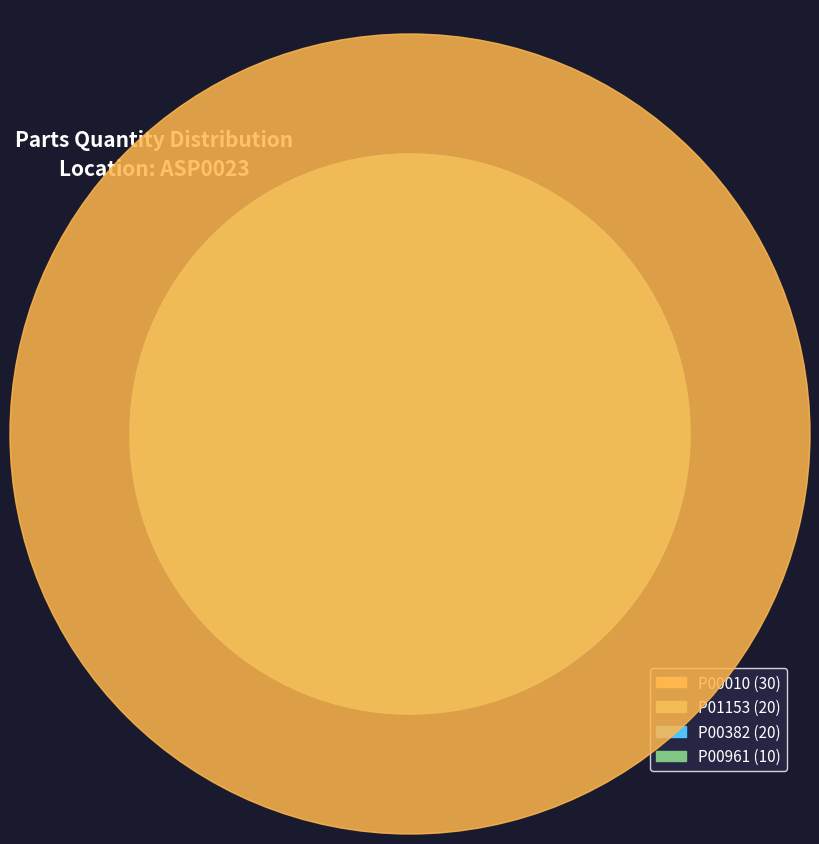

Is there any slice that represents more than half of the pie?

No